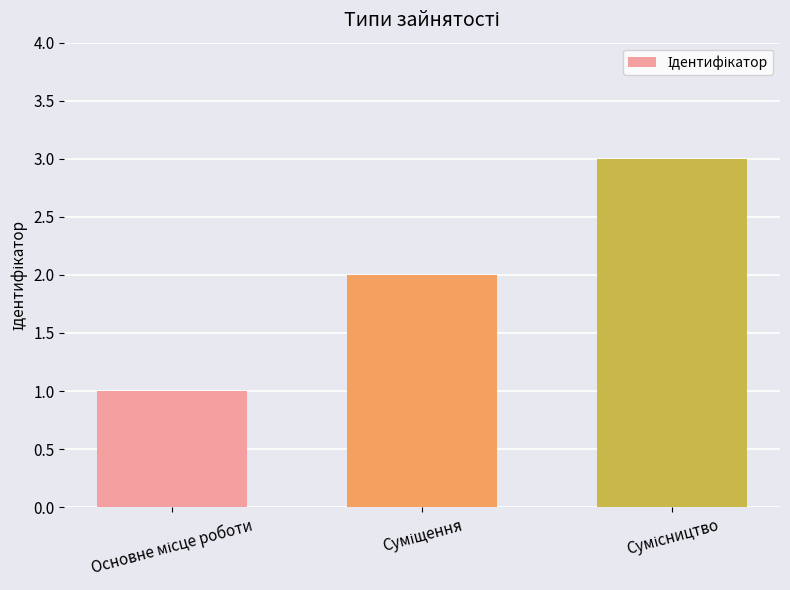

What is the sum of all values?

6